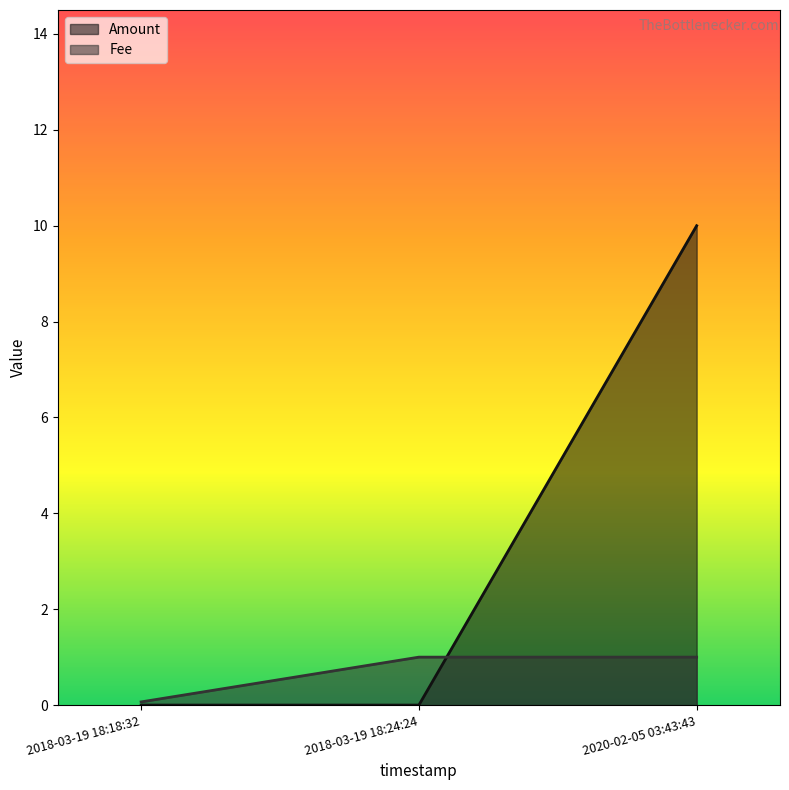

What are all the series names shown in the legend?

Amount, Fee